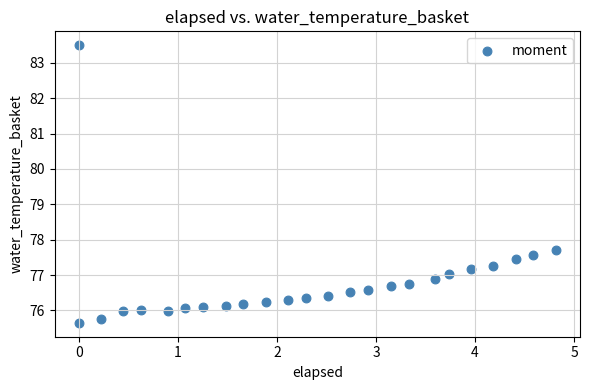

What Y value in the scatter plot is closest to 79?

77.7